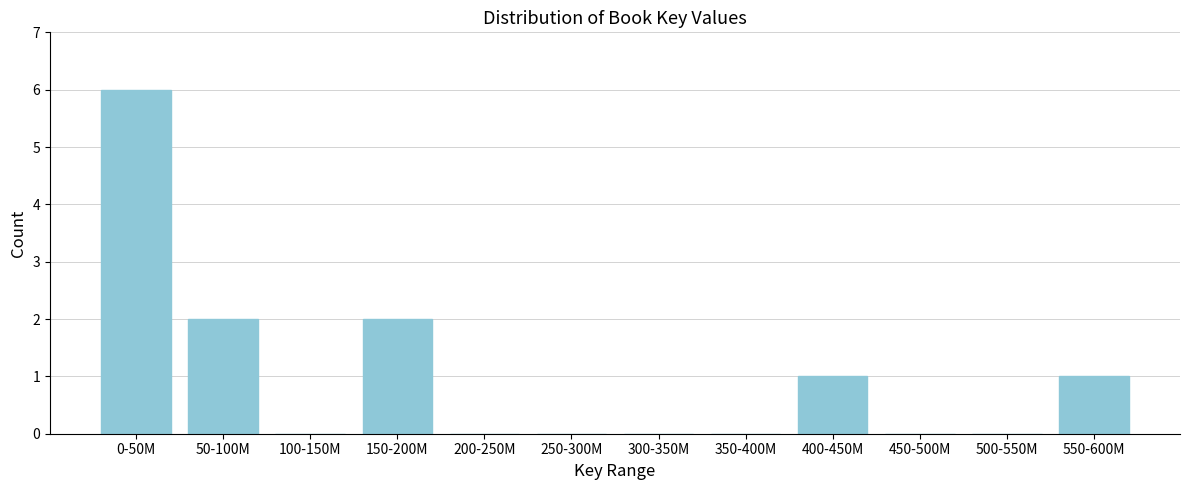

Reading left to right, list all the values displayed in this chart.

0-50M=6	50-100M=2	100-150M=0	150-200M=2	200-250M=0	250-300M=0	300-350M=0	350-400M=0	400-450M=1	450-500M=0	500-550M=0	550-600M=1